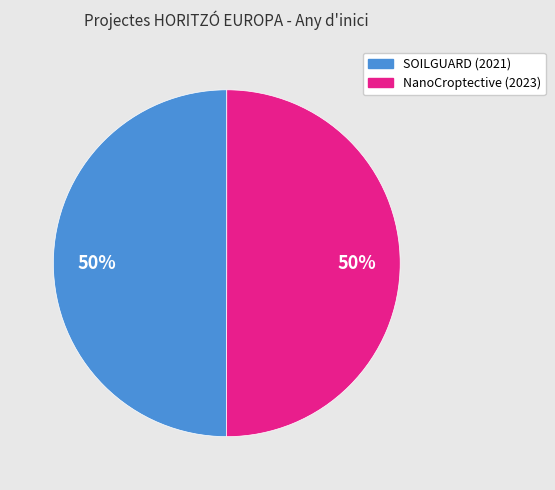

To the nearest percent, what is the average slice percentage?

50%